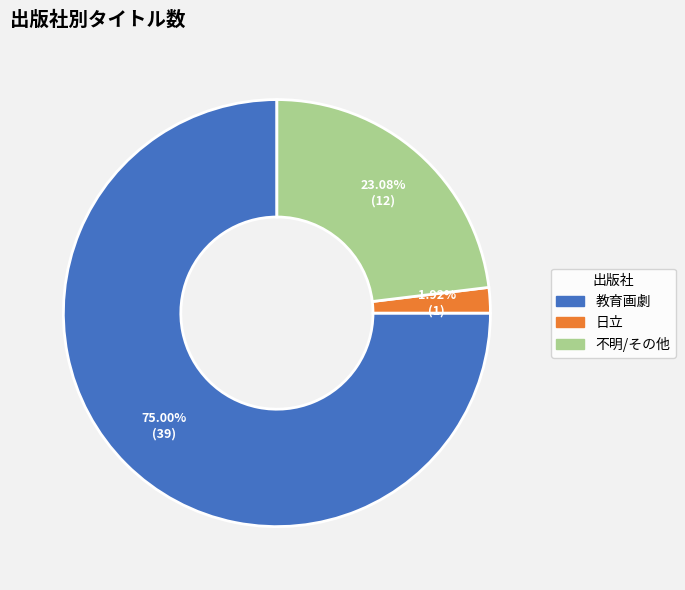

To the nearest percent, what portion does 教育画劇 represent?

75%